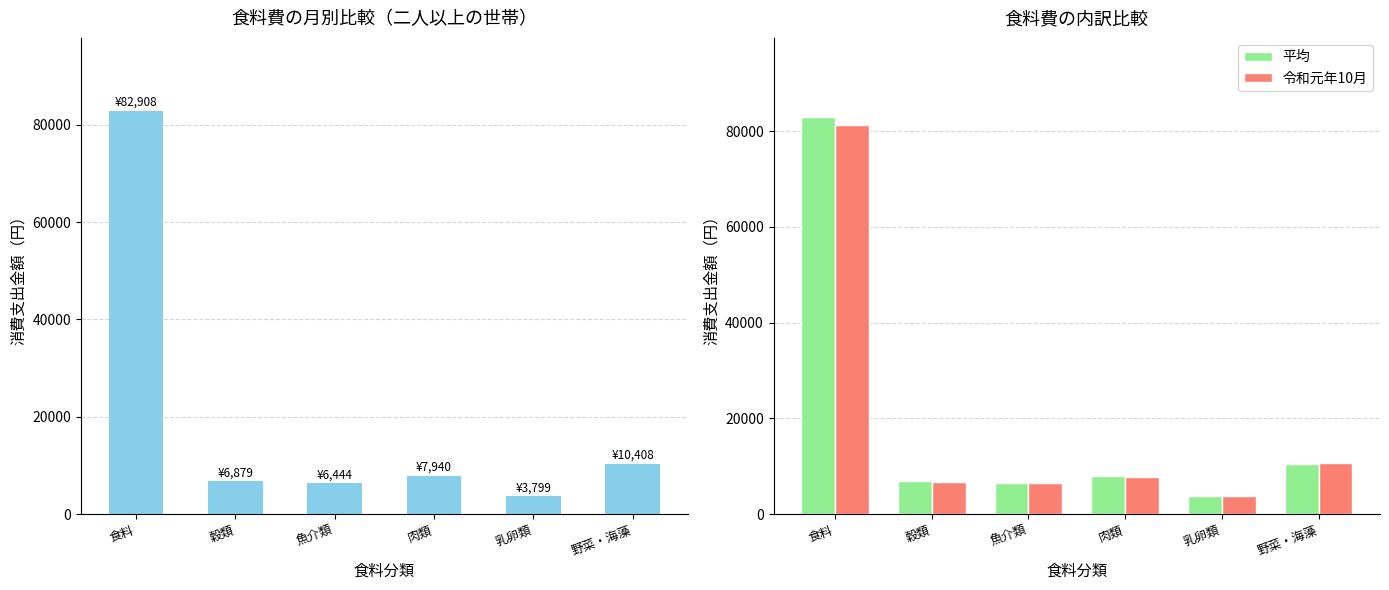

Which series has the widest spread of values?

平均